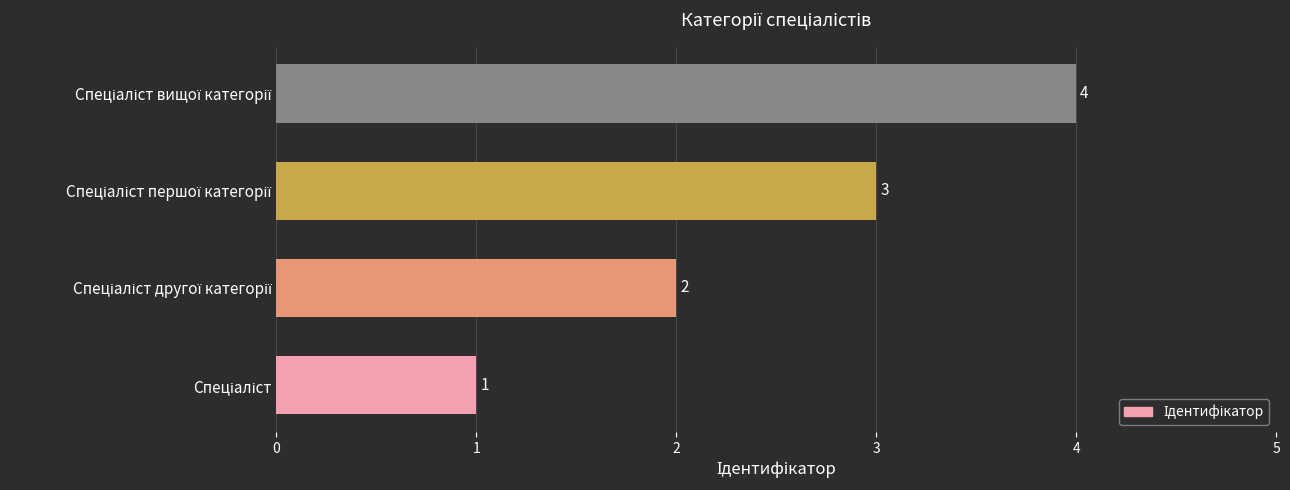

What is the maximum value shown in the chart?

4